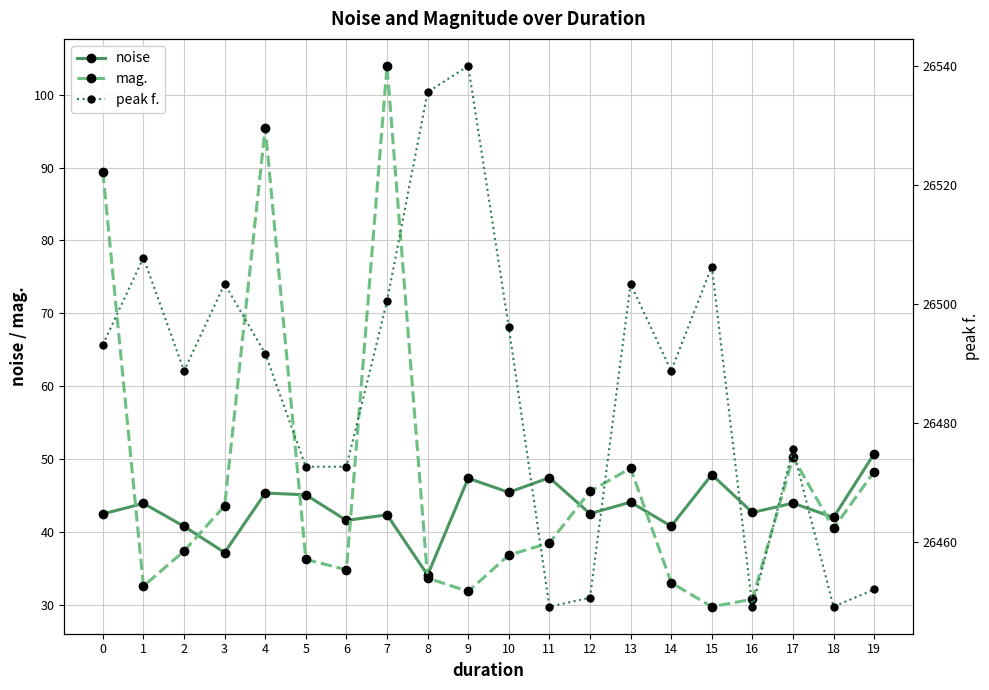

True or false: peak f. has more than 1 points higher than both neighbors.

True